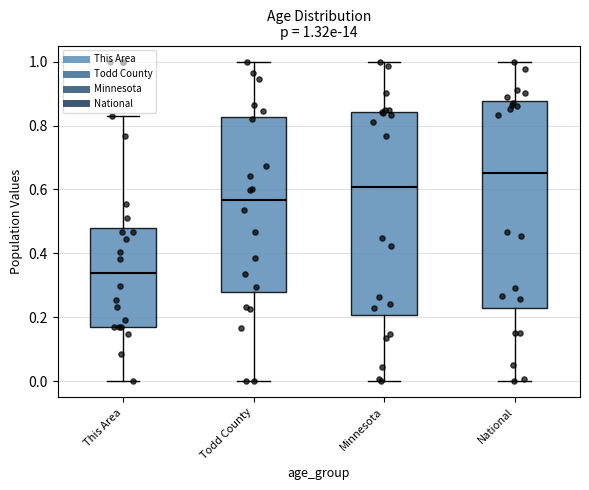

Which box's median line is the highest?

National